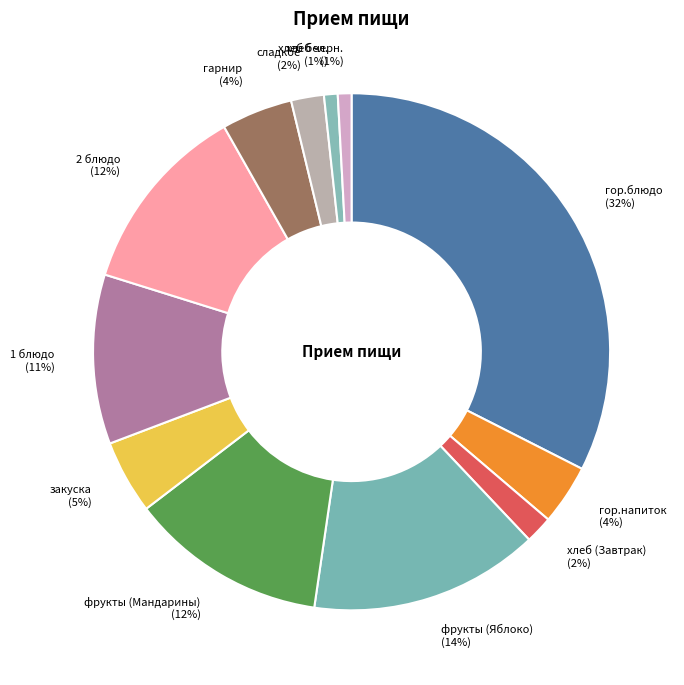

What percentage is the фрукты (Мандарины) slice, to the nearest percent?

12%